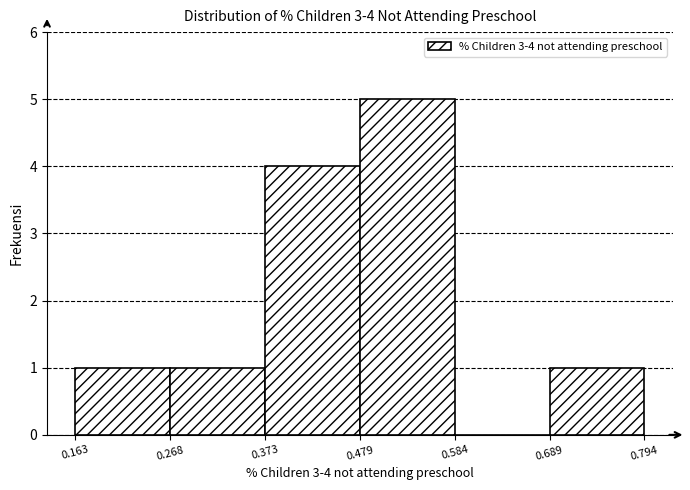

Which range on the x-axis has the tallest bar?

0.479 to 0.584